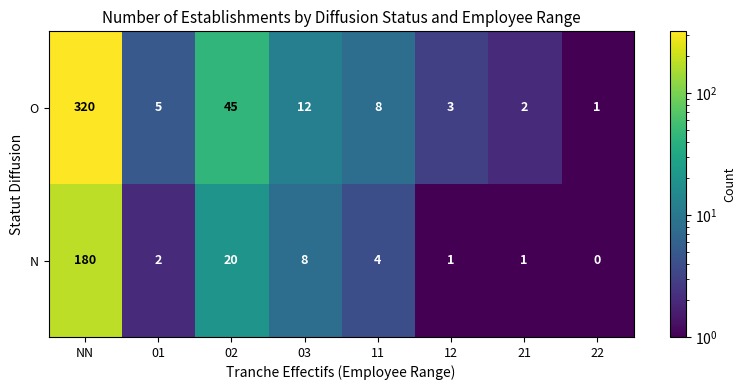

What is the sum of the O values at 01 and NN?

325